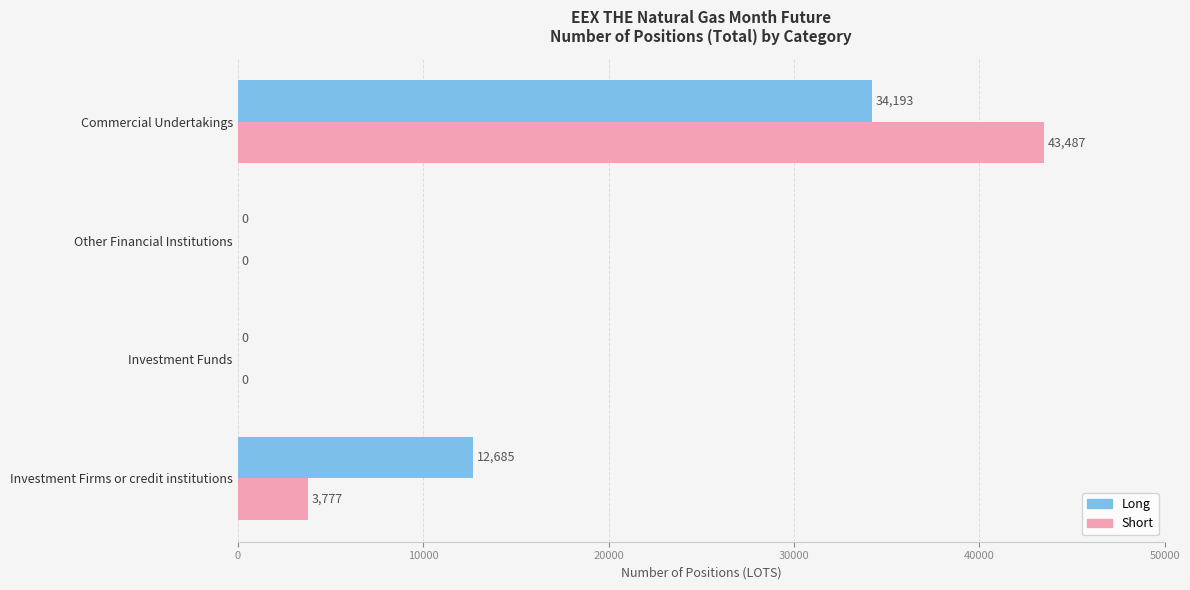

True or false: Long has a value of 14413 at Other Financial Institutions.

False